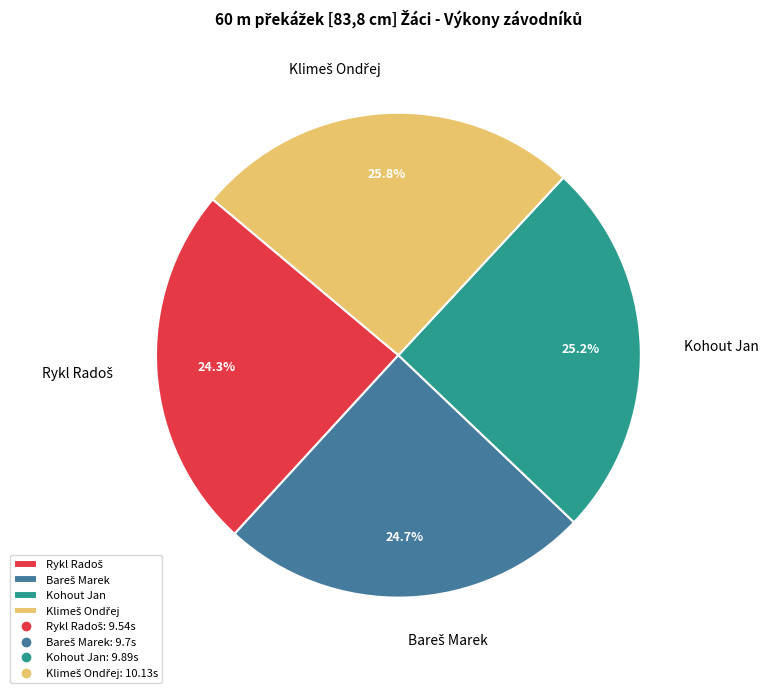

Is there a majority slice in this chart?

No